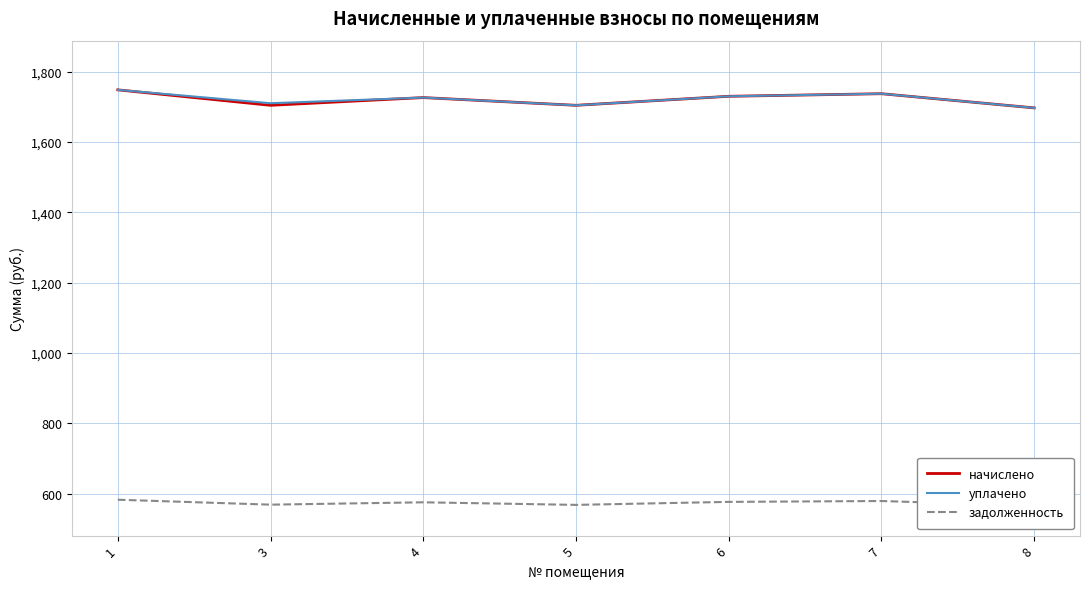

At which category does the chart reach its minimum across all series?

8